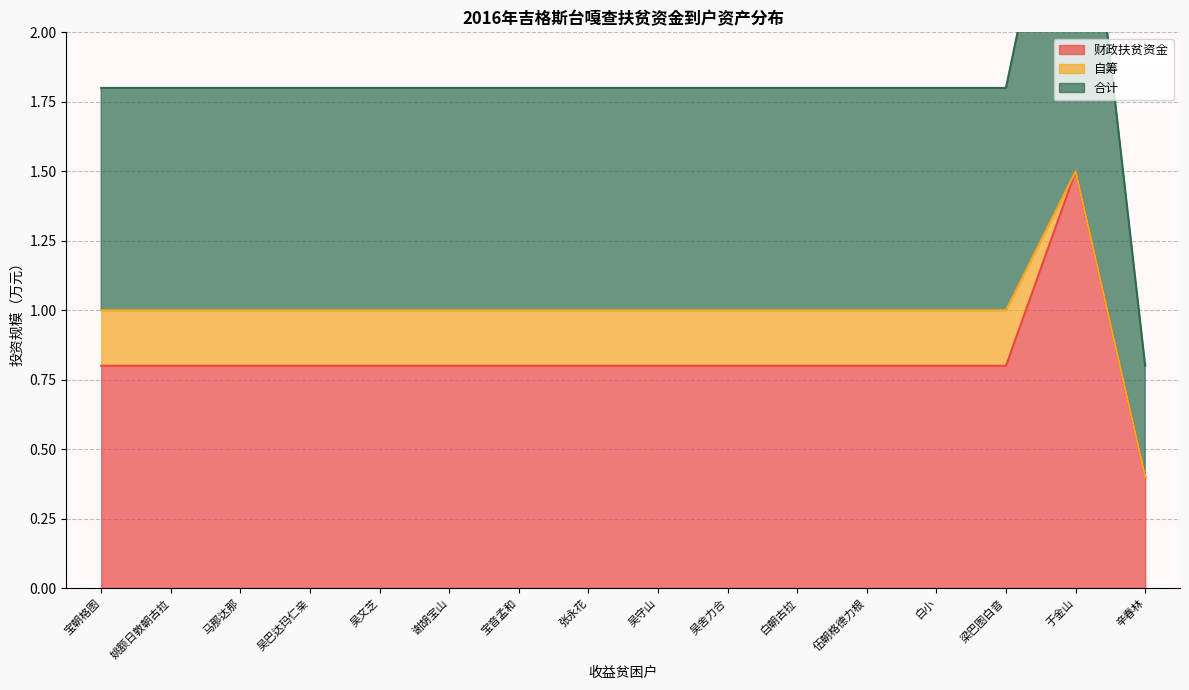

Where is 财政扶贫资金 nearest to the value 0?

辛春林